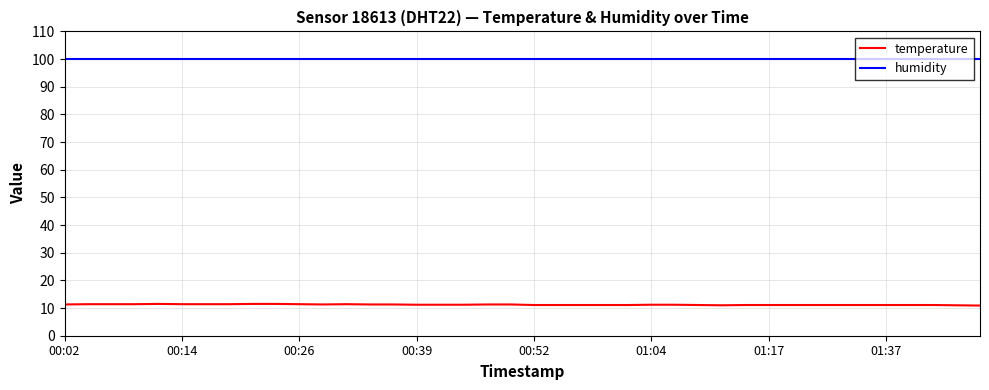

List the series in order of their overall mean, lowest first.

temperature, humidity